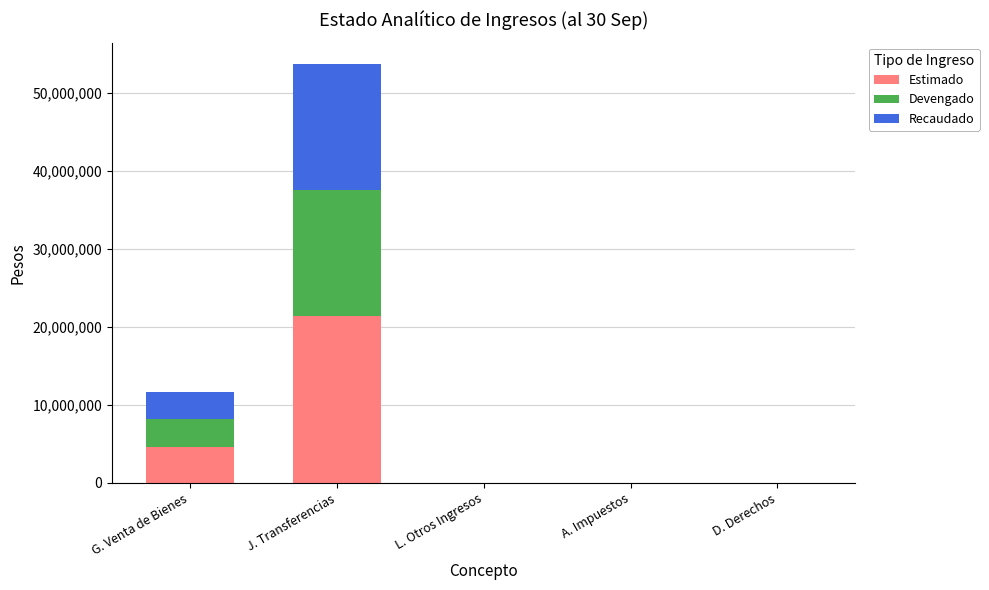

True or false: Estimado has a value of 4563520.0 at G. Venta de Bienes.

True